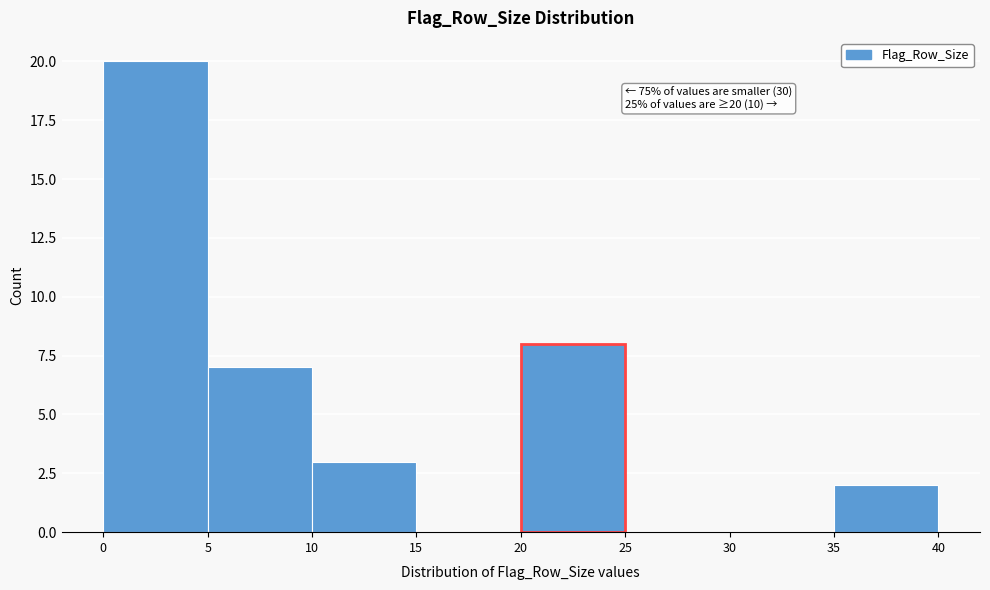

Over which range of the x-axis is the bar tallest?

0 to 5